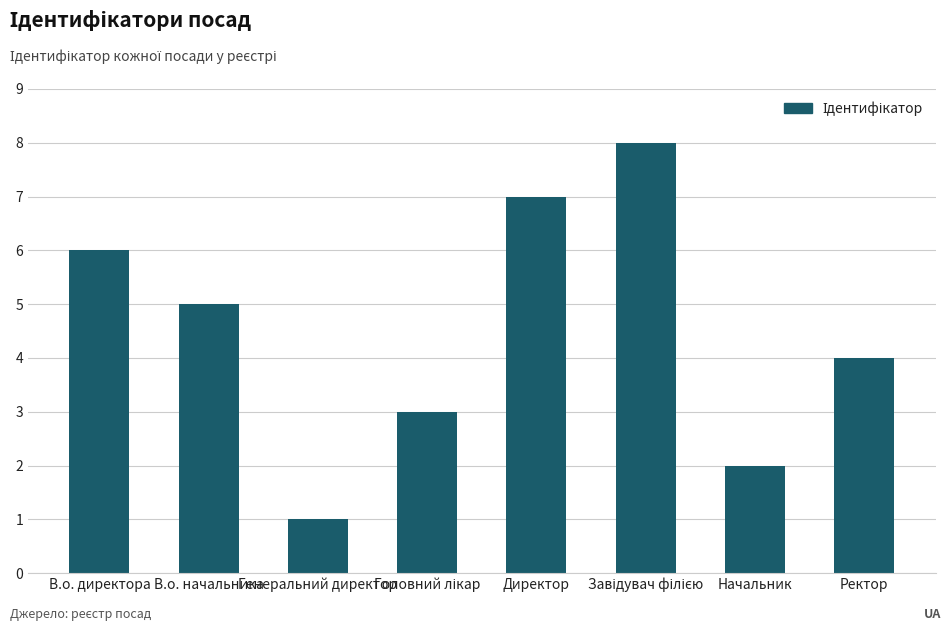

What is the ratio of the value at В.о. директора to the value at Ректор?

1.5